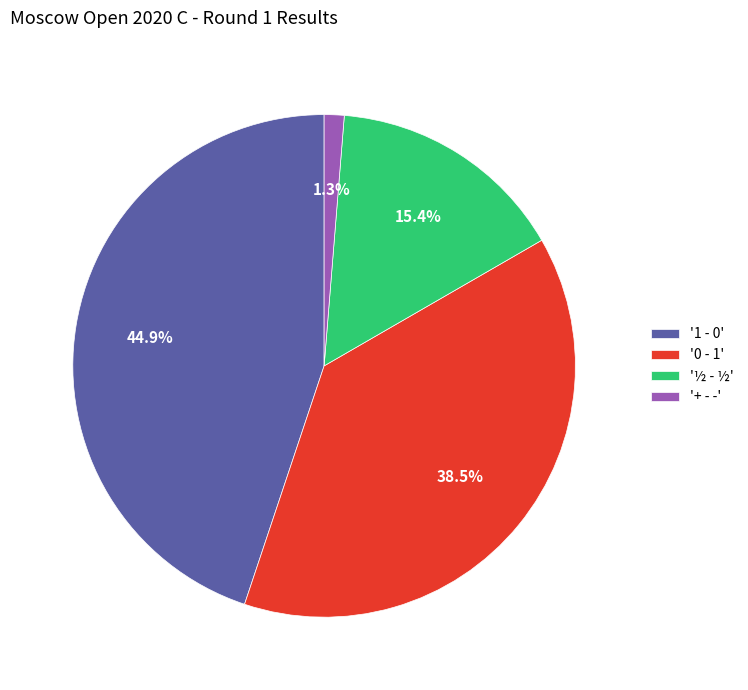

Between '½ - ½' and '0 - 1', which is larger?

'0 - 1'